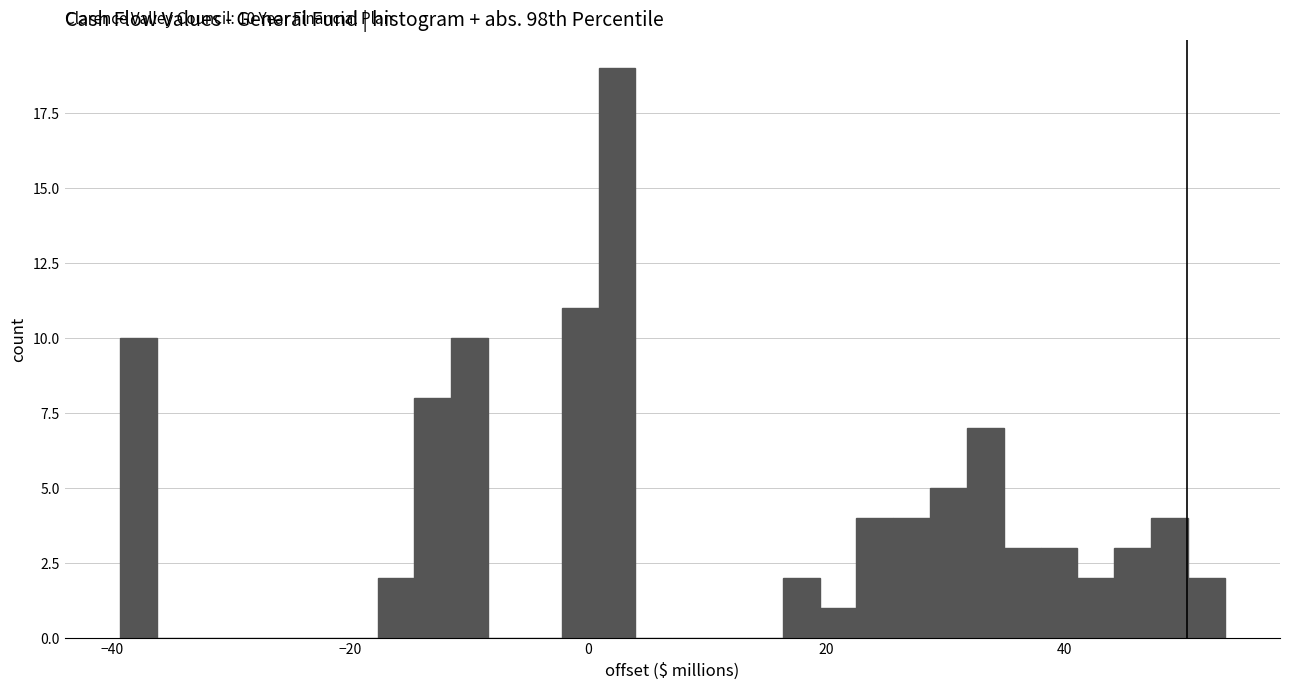

Read against the x-axis, roughly where is the centre of the tallest bar?

2